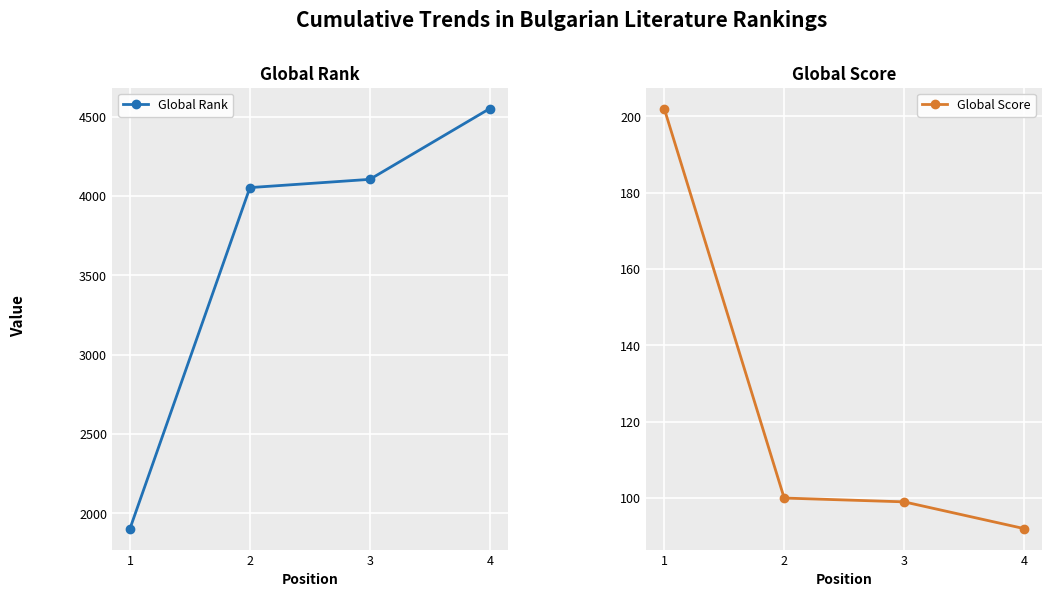

Where does the Global Rank series first go above 4105?

4